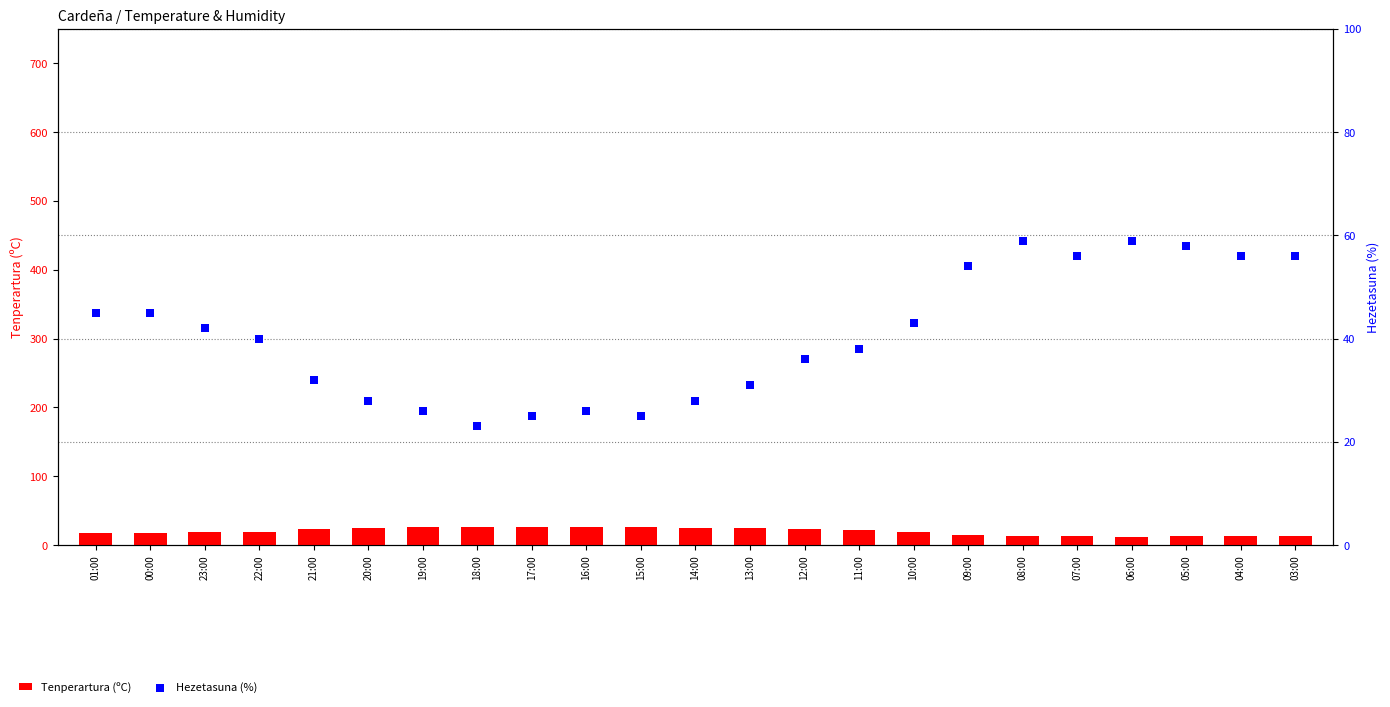

Which series reaches the maximum Y coordinate?

Hezetasuna (%)